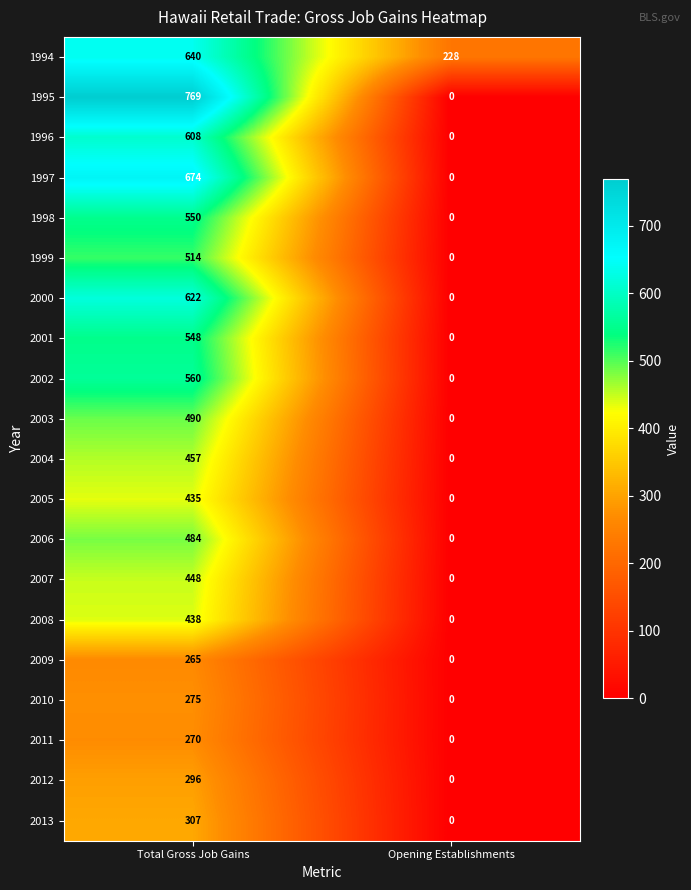

How many values in 2003 are above zero?

1